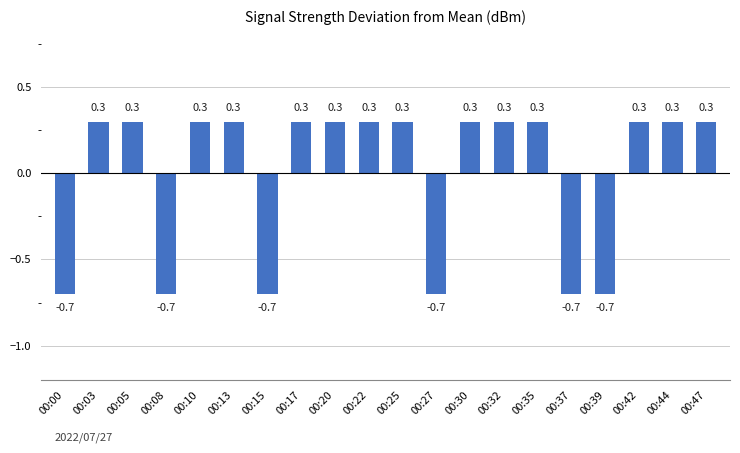

How many values are between 0 and 1?

14